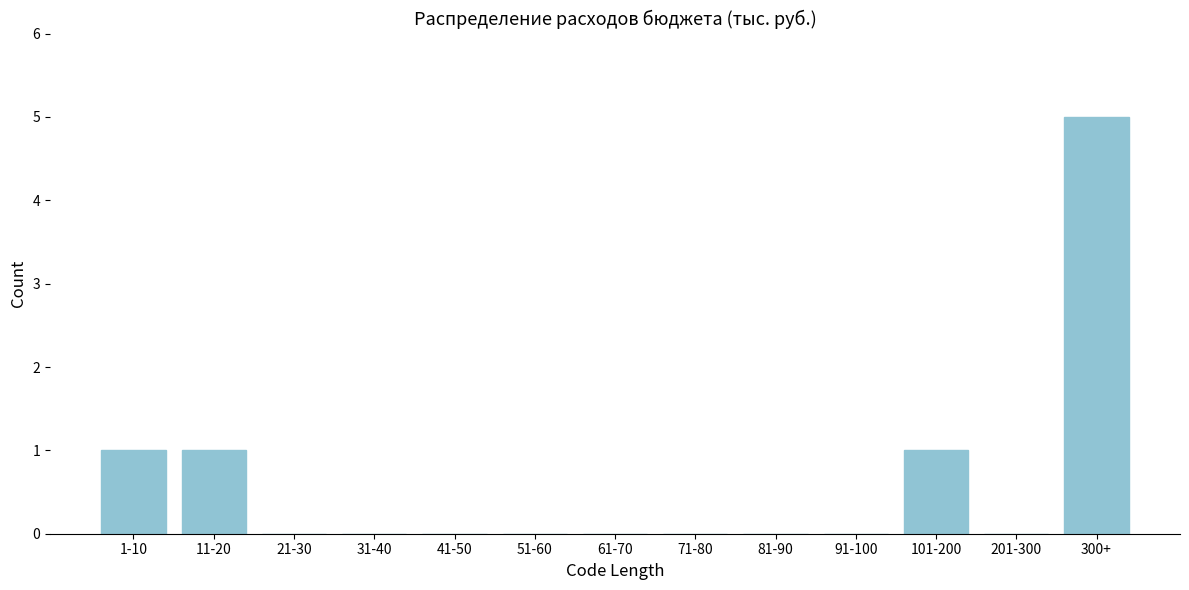

Reading right to left, what are all the values shown in this chart?

300+=5	201-300=0	101-200=1	91-100=0	81-90=0	71-80=0	61-70=0	51-60=0	41-50=0	31-40=0	21-30=0	11-20=1	1-10=1